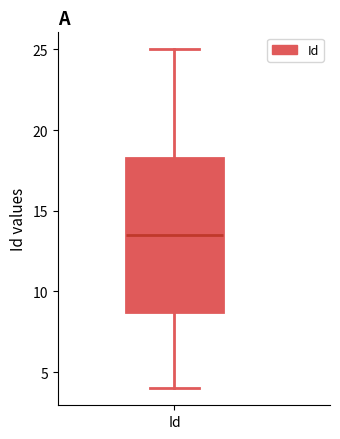

Transcribe this box plot: give where the median line is, the range the box spans, and where the two whiskers end, as read against the y-axis. The values are not printed on the chart, so give them approximately, as read against the axis.

median 13.5, box 9.0 to 18.5, whiskers 4.0 to 25.0